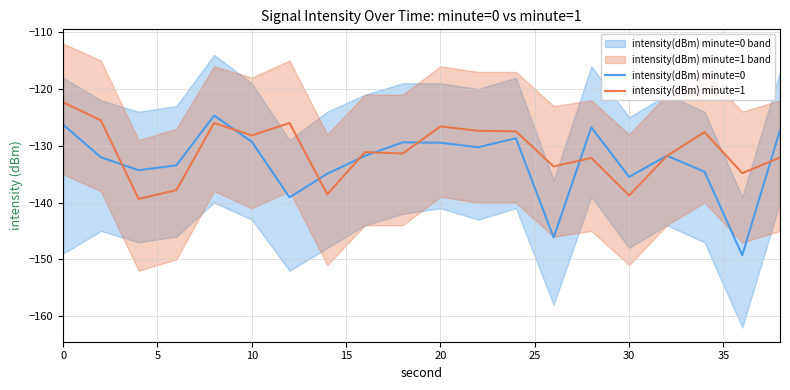

Where is intensity(dBm) minute=0 nearest to the value -136?

30